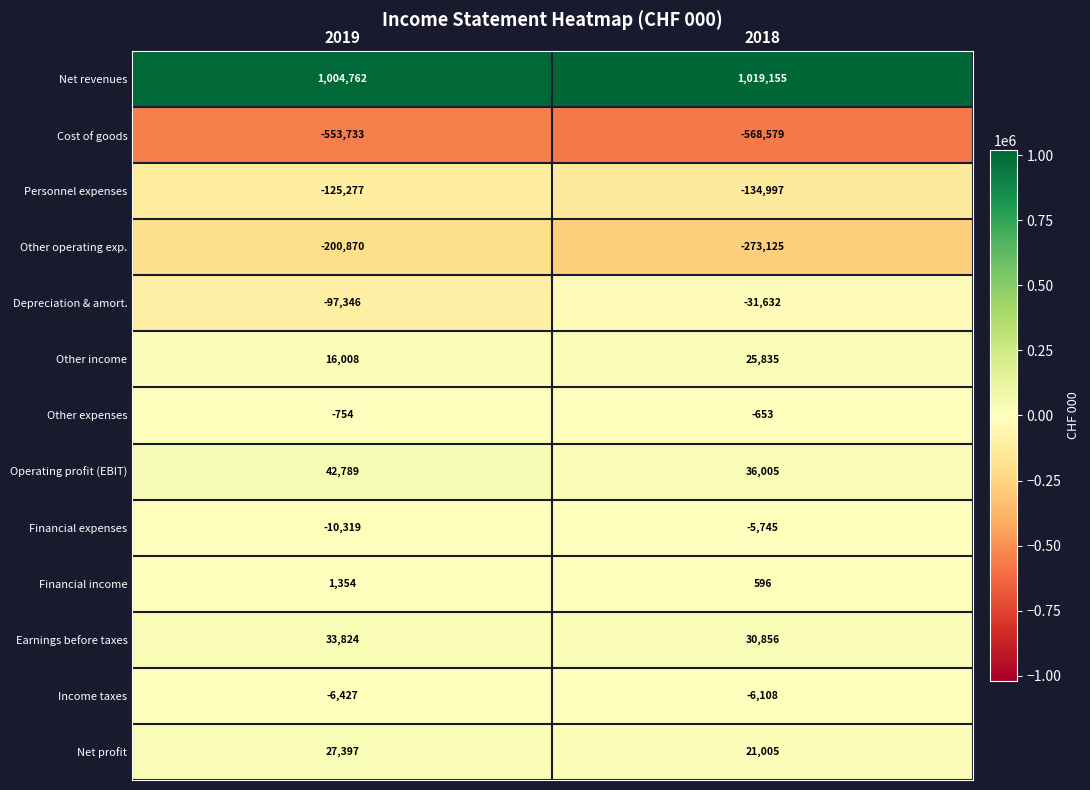

Is it true that Net revenues equals 501217 at 2019?

False